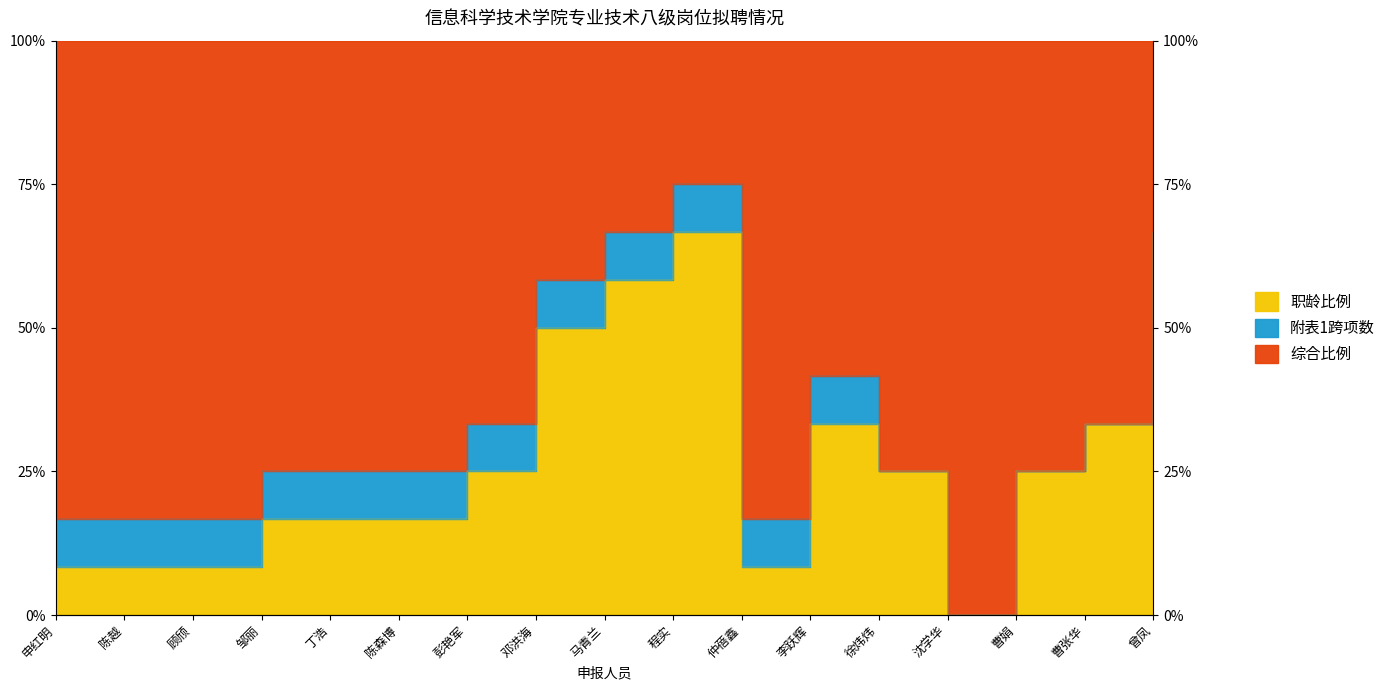

Which category has the highest value across all series?

程实